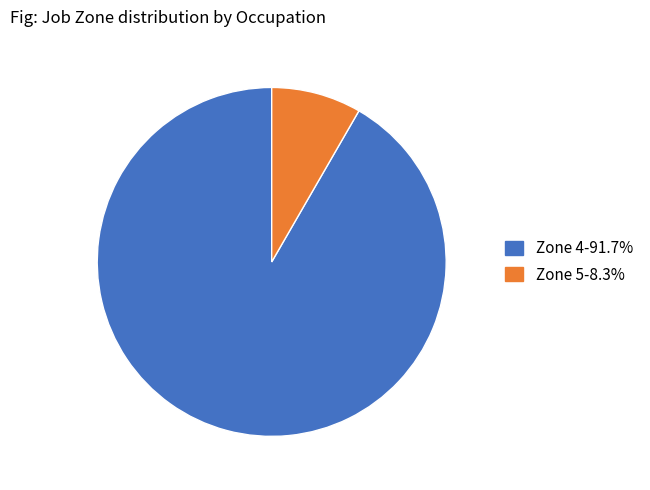

How many slices are in this pie chart?

2